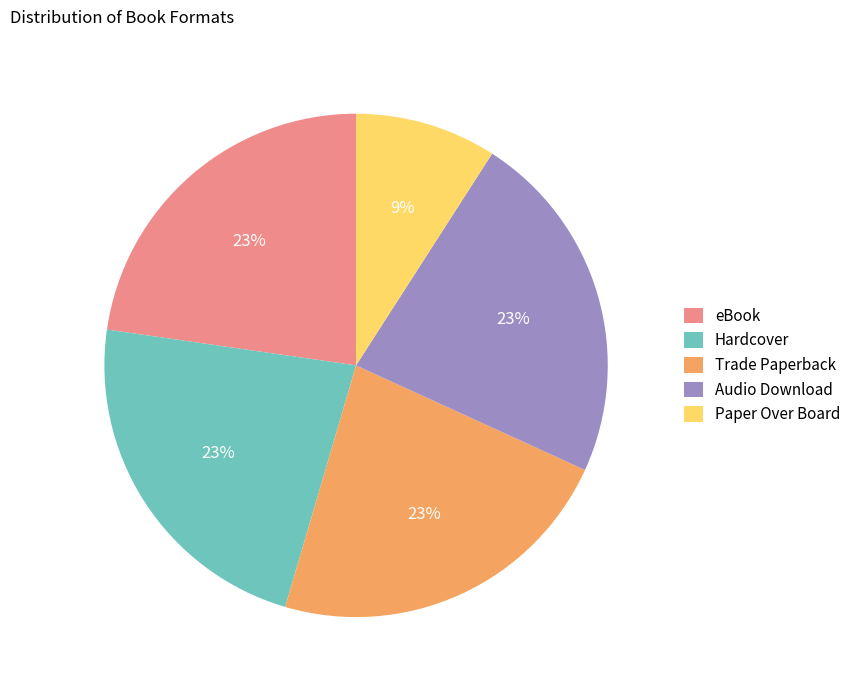

Do eBook and Paper Over Board together represent more than half of the pie?

No